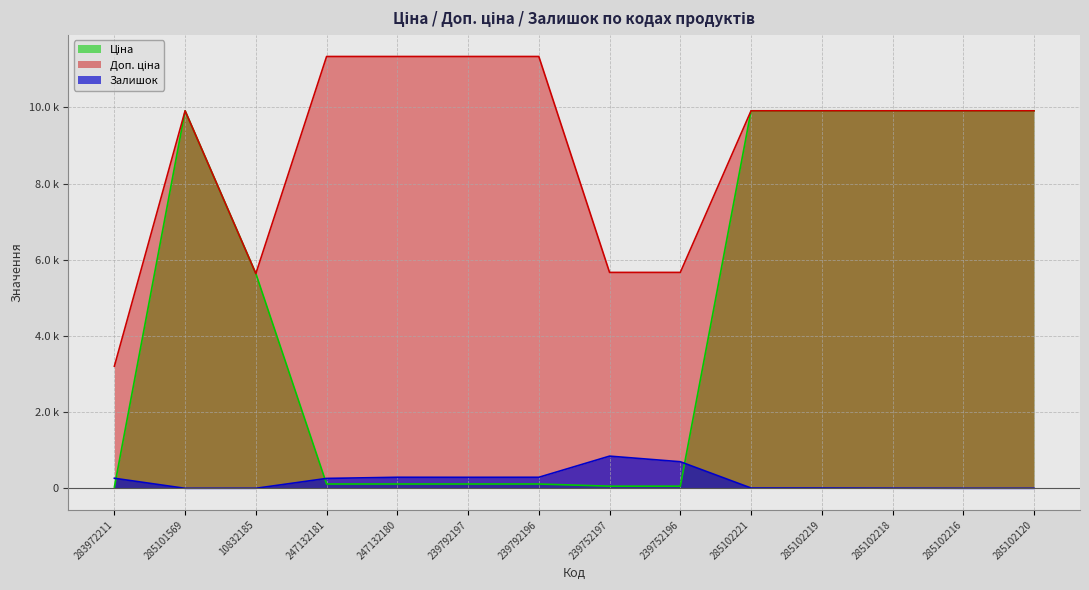

At which category does the chart reach its minimum across all series?

285101569